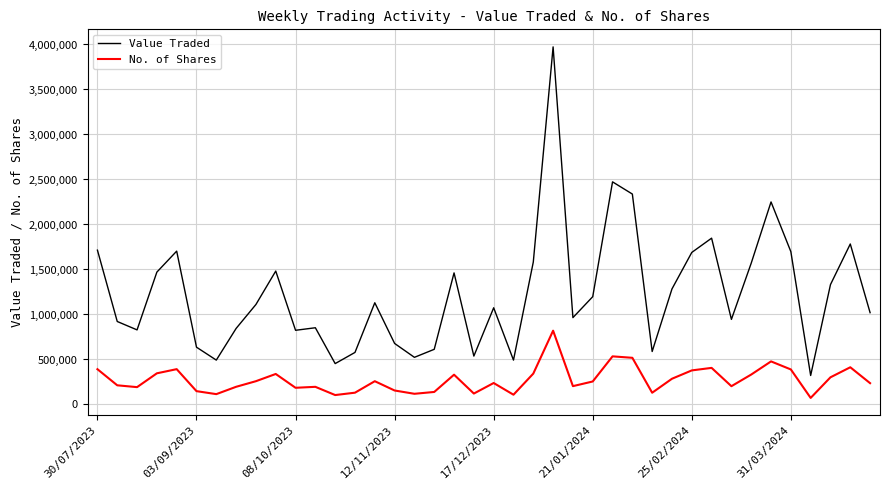

Which series has the widest spread of values?

Value Traded